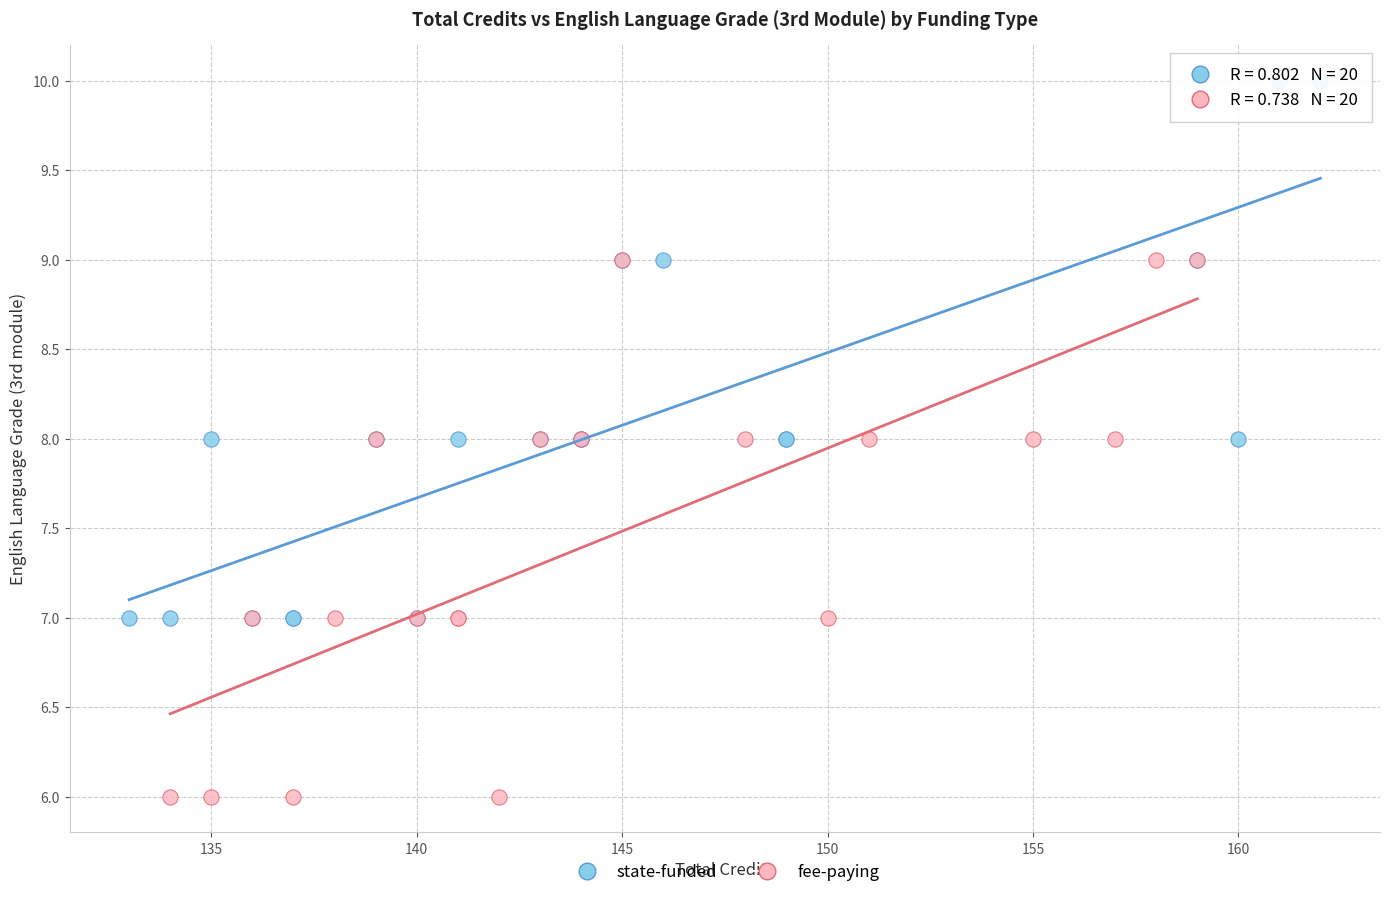

Which series reaches the minimum Y coordinate?

fee-paying